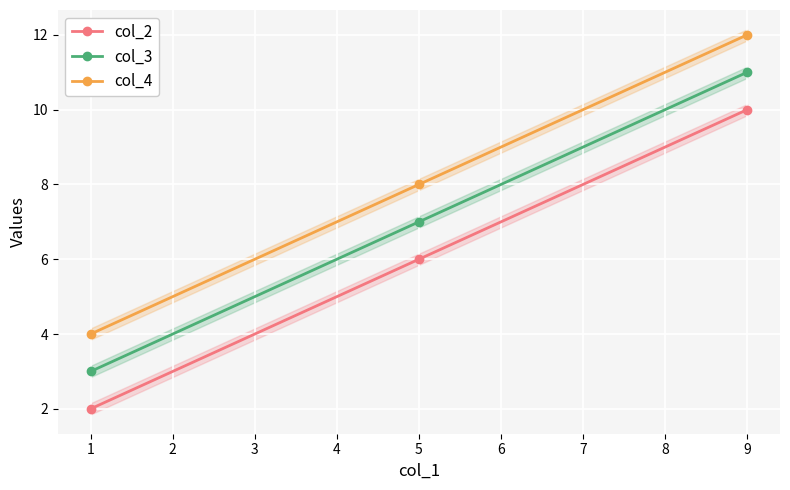

The col_3 series shows 11 at 9. True or false?

True